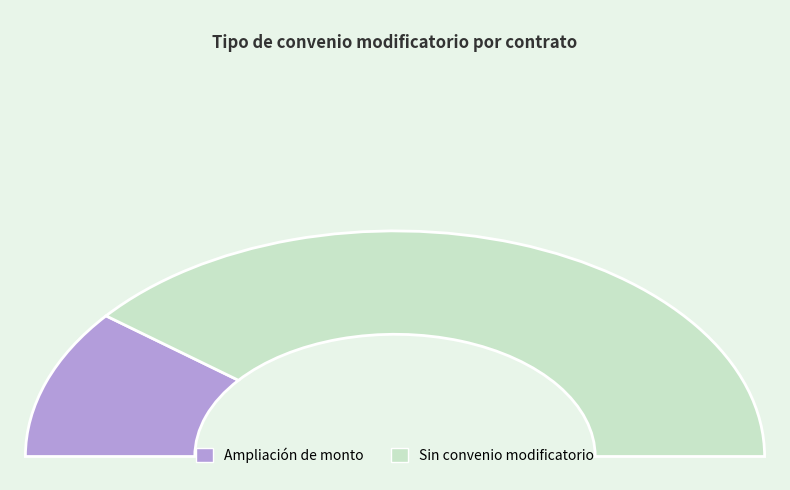

Which category has the smallest portion of the pie?

Ampliación de monto